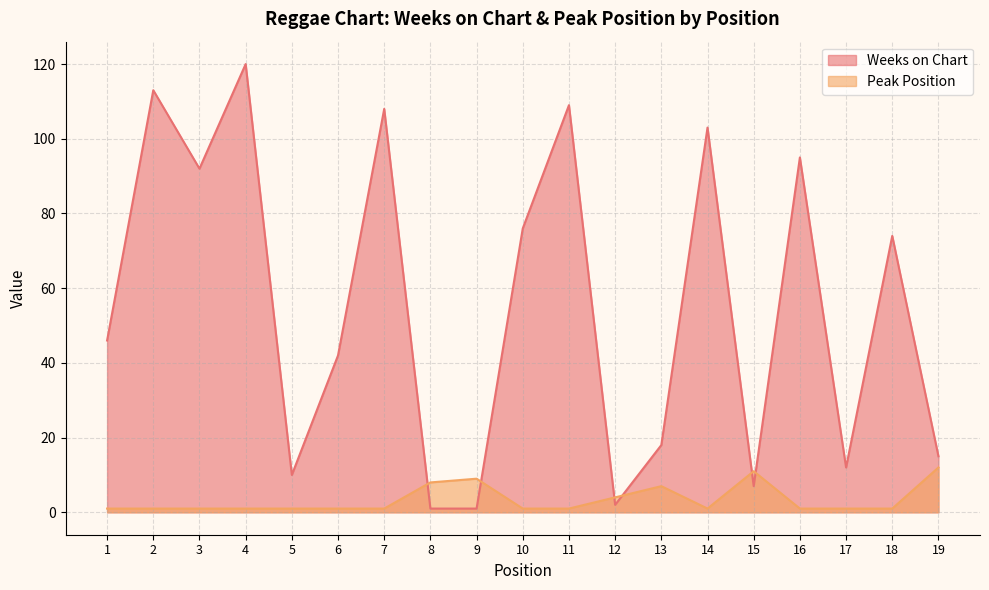

How many lines are shown in the chart?

2